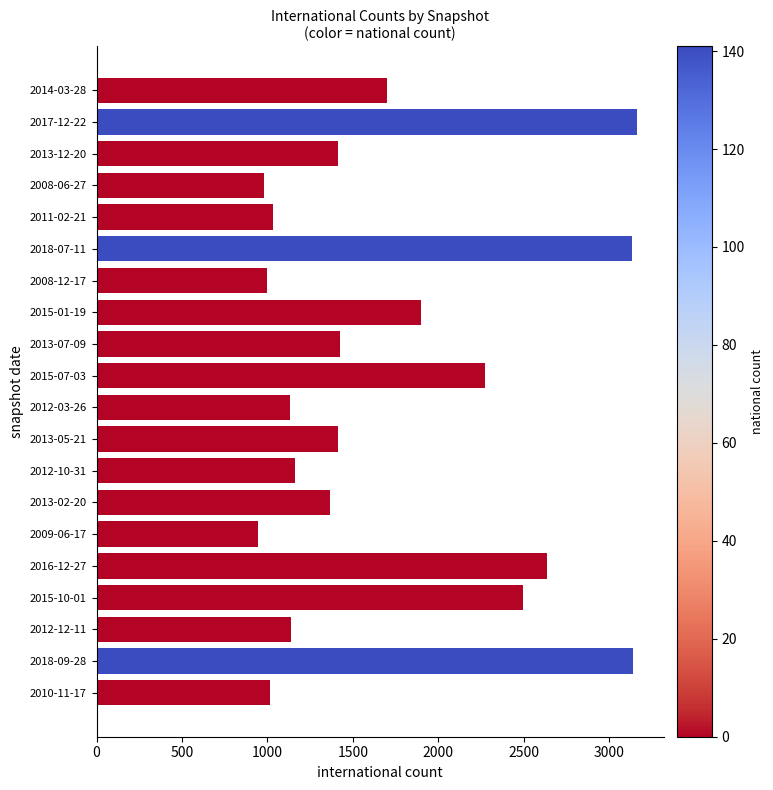

Are the bars grouped side by side (vs. stacked)?

No